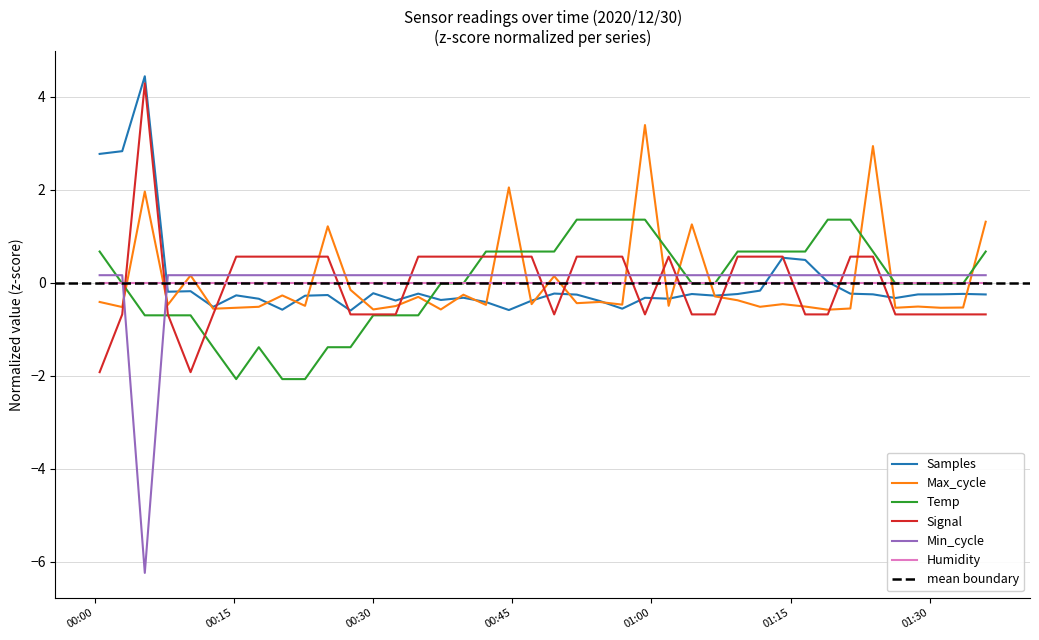

Reading left to right, extract all data points from this chart.

Samples: 2.8	2.8	4.4	-0.2	-0.2	-0.5	-0.3	-0.3	-0.6	-0.3	-0.3	-0.6	-0.2	-0.4	-0.2	-0.4	-0.3	-0.4	-0.6	-0.4	-0.2	-0.3	-0.4	-0.6	-0.3	-0.3	-0.2	-0.3	-0.2	-0.2	0.5	0.5	0.0	-0.2	-0.3	-0.3	-0.3	-0.3	-0.2	-0.3
Max_cycle: -0.4	-0.5	2.0	-0.5	0.2	-0.6	-0.5	-0.5	-0.3	-0.5	1.2	-0.2	-0.6	-0.5	-0.3	-0.6	-0.3	-0.5	2.0	-0.5	0.1	-0.4	-0.4	-0.5	3.4	-0.5	1.3	-0.3	-0.4	-0.5	-0.5	-0.5	-0.6	-0.6	2.9	-0.5	-0.5	-0.5	-0.5	1.3
Temp: 0.7	-0.0	-0.7	-0.7	-0.7	-1.4	-2.1	-1.4	-2.1	-2.1	-1.4	-1.4	-0.7	-0.7	-0.7	-0.0	-0.0	0.7	0.7	0.7	0.7	1.4	1.4	1.4	1.4	0.7	-0.0	-0.0	0.7	0.7	0.7	0.7	1.4	1.4	0.7	-0.0	-0.0	-0.0	-0.0	0.7
Signal: -1.9	-0.7	4.3	-0.7	-1.9	-0.7	0.6	0.6	0.6	0.6	0.6	-0.7	-0.7	-0.7	0.6	0.6	0.6	0.6	0.6	0.6	-0.7	0.6	0.6	0.6	-0.7	0.6	-0.7	-0.7	0.6	0.6	0.6	-0.7	-0.7	0.6	0.6	-0.7	-0.7	-0.7	-0.7	-0.7
Min_cycle: 0.2	0.2	-6.2	0.2	0.2	0.2	0.2	0.2	0.2	0.2	0.2	0.2	0.2	0.2	0.2	0.2	0.2	0.2	0.2	0.2	0.2	0.2	0.2	0.2	0.2	0.2	0.2	0.2	0.2	0.2	0.2	0.2	0.2	0.2	0.2	0.2	0.2	0.2	0.2	0.2